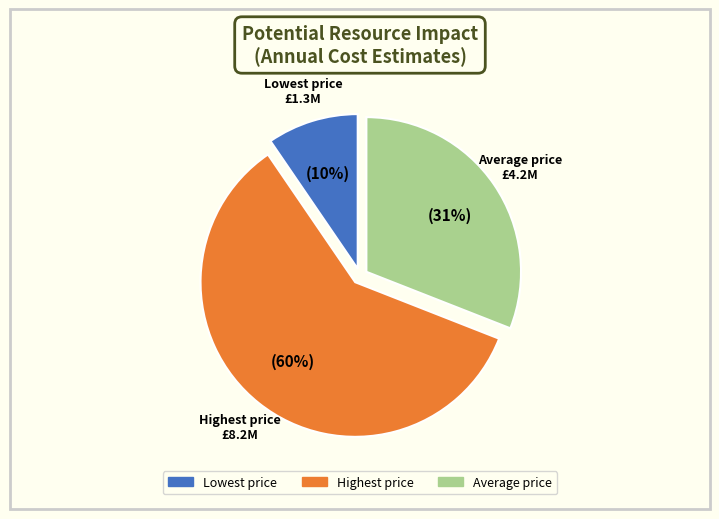

Which category has the smallest portion of the pie?

Lowest price